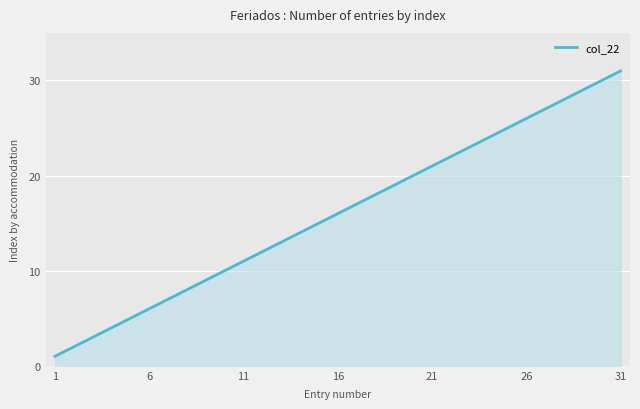

What is the difference between the maximum and minimum values?

30